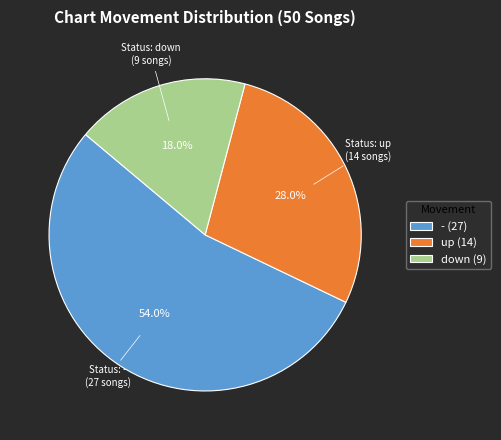

To the nearest percent, what is the difference between the largest and smallest slice percentages?

36%